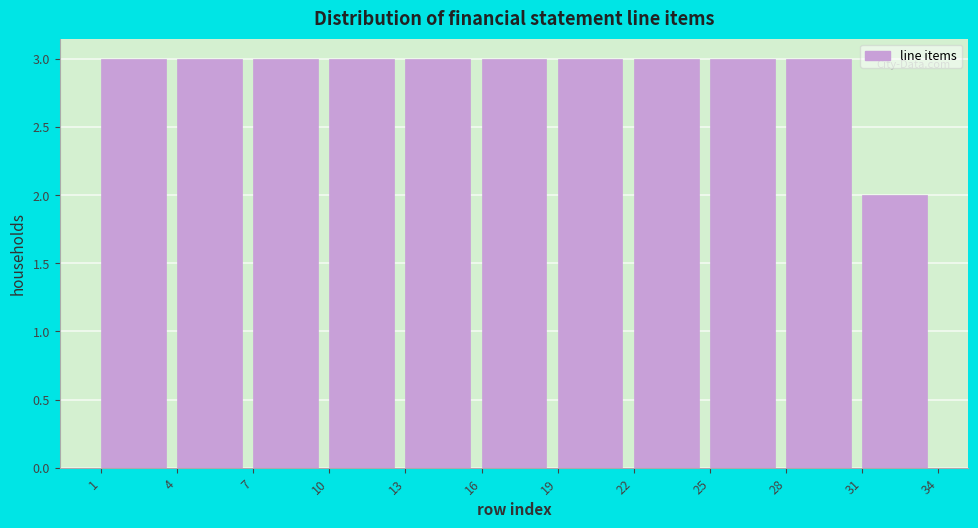

Reading left to right, list every bar in this chart as the range it spans on the x-axis followed by its height. The values are not printed on the chart, so give them approximately, as read against the axis.

1 to 4: 3
4 to 7: 3
7 to 10: 3
10 to 13: 3
13 to 16: 3
16 to 19: 3
19 to 22: 3
22 to 25: 3
25 to 28: 3
28 to 31: 3
31 to 34: 2